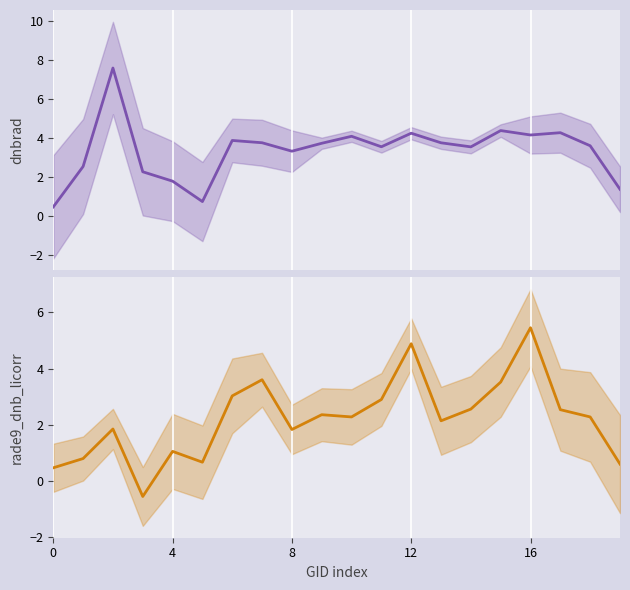

Which series ends up on top after the final intersection of rade9_dnb_licorr and dnbrad?

dnbrad